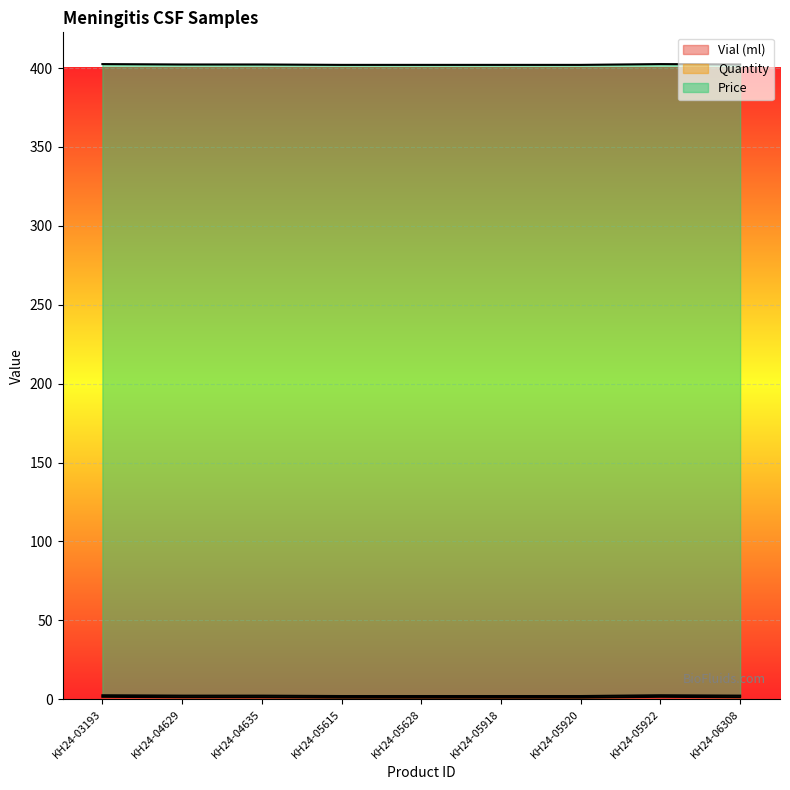

What is the value of the Vial (ml) point at the 5th from the left?

1.0